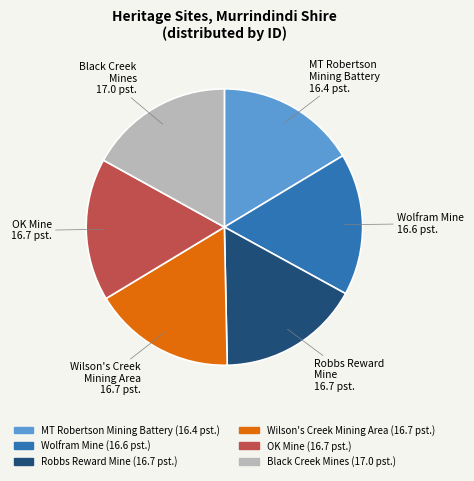

How many slices are in this pie chart?

6